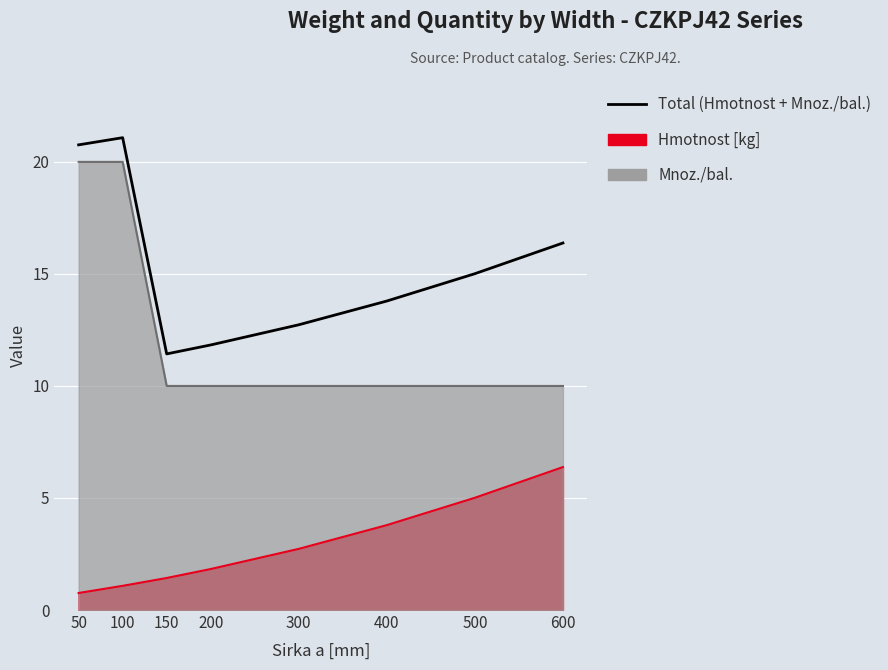

The value at 500 is 23.5. True or false?

False